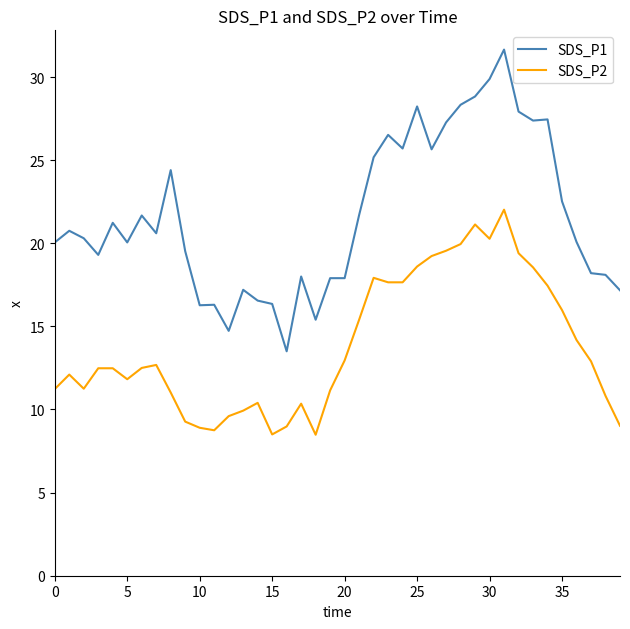

Does the chart have visible grid lines?

No